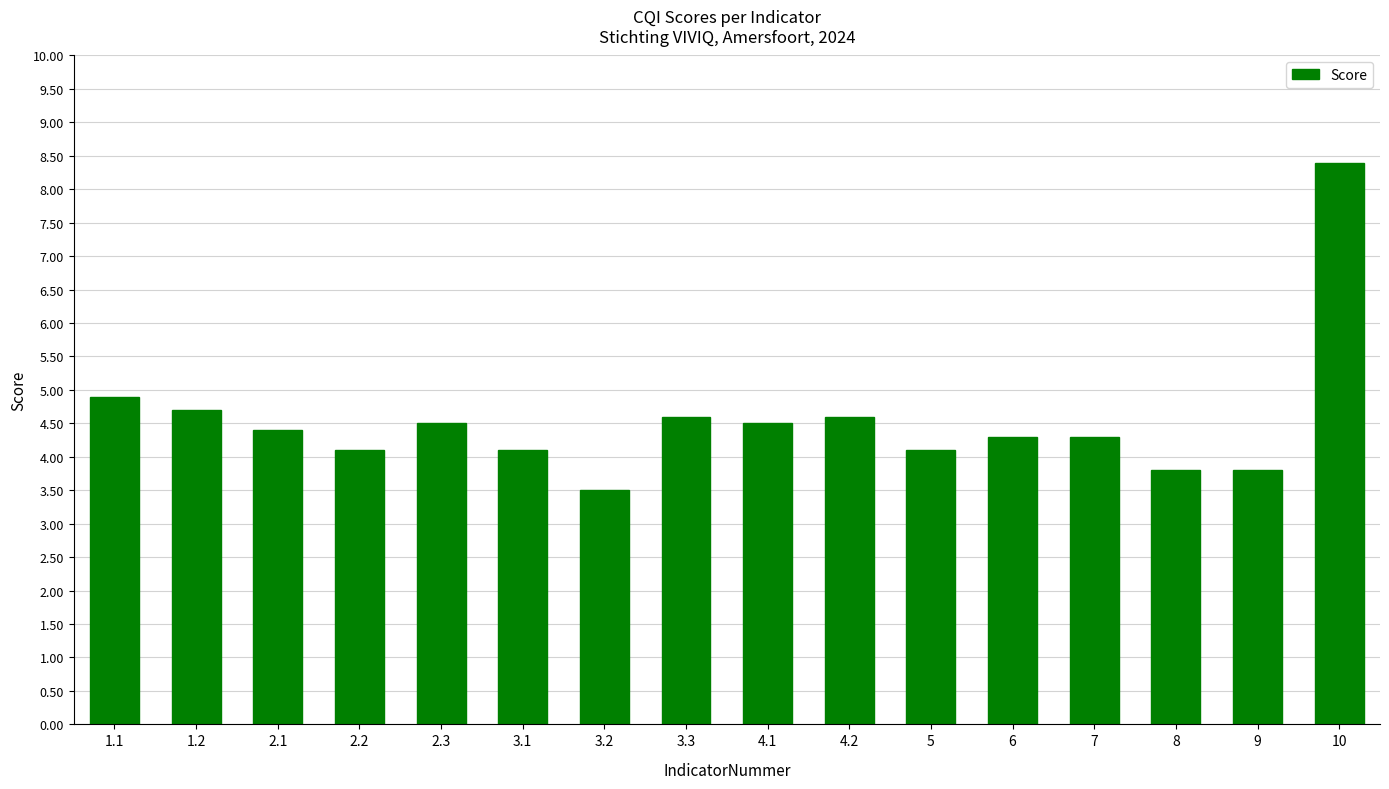

What is the sum of the values at 6 and 4.2?

8.9